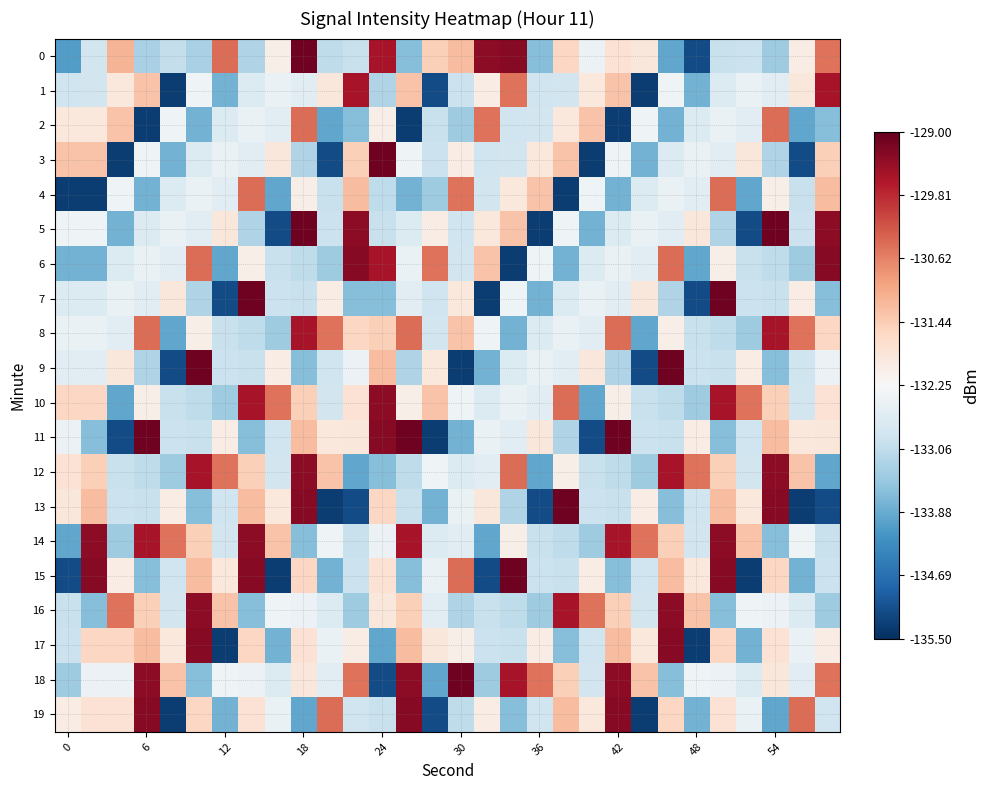

Count the number of data series in this chart.

20